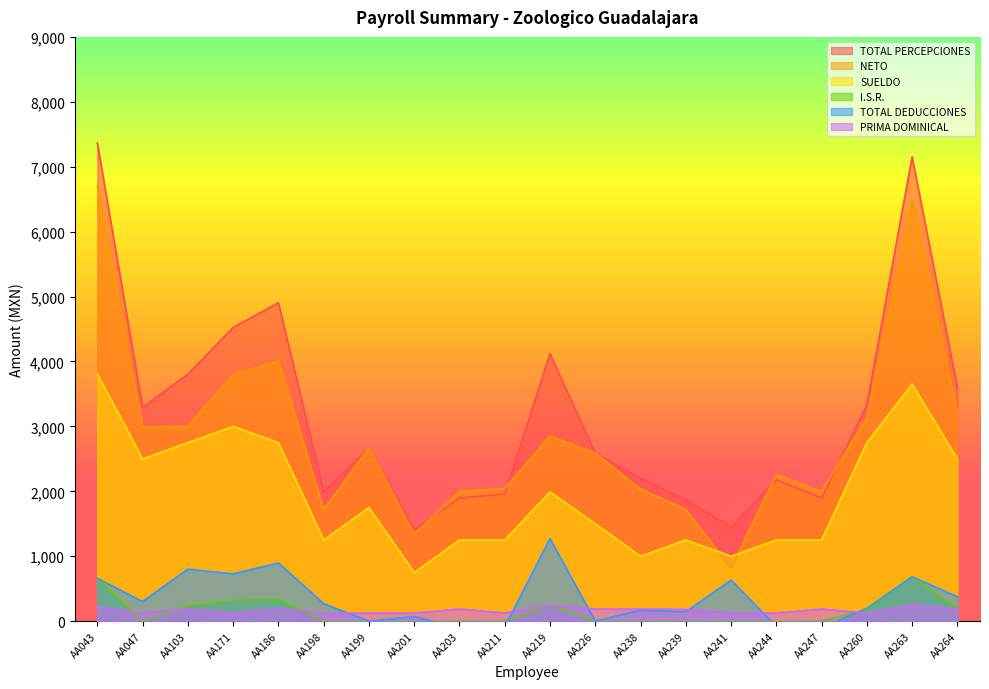

Read the TOTAL DEDUCCIONES value at AA263.

684.7